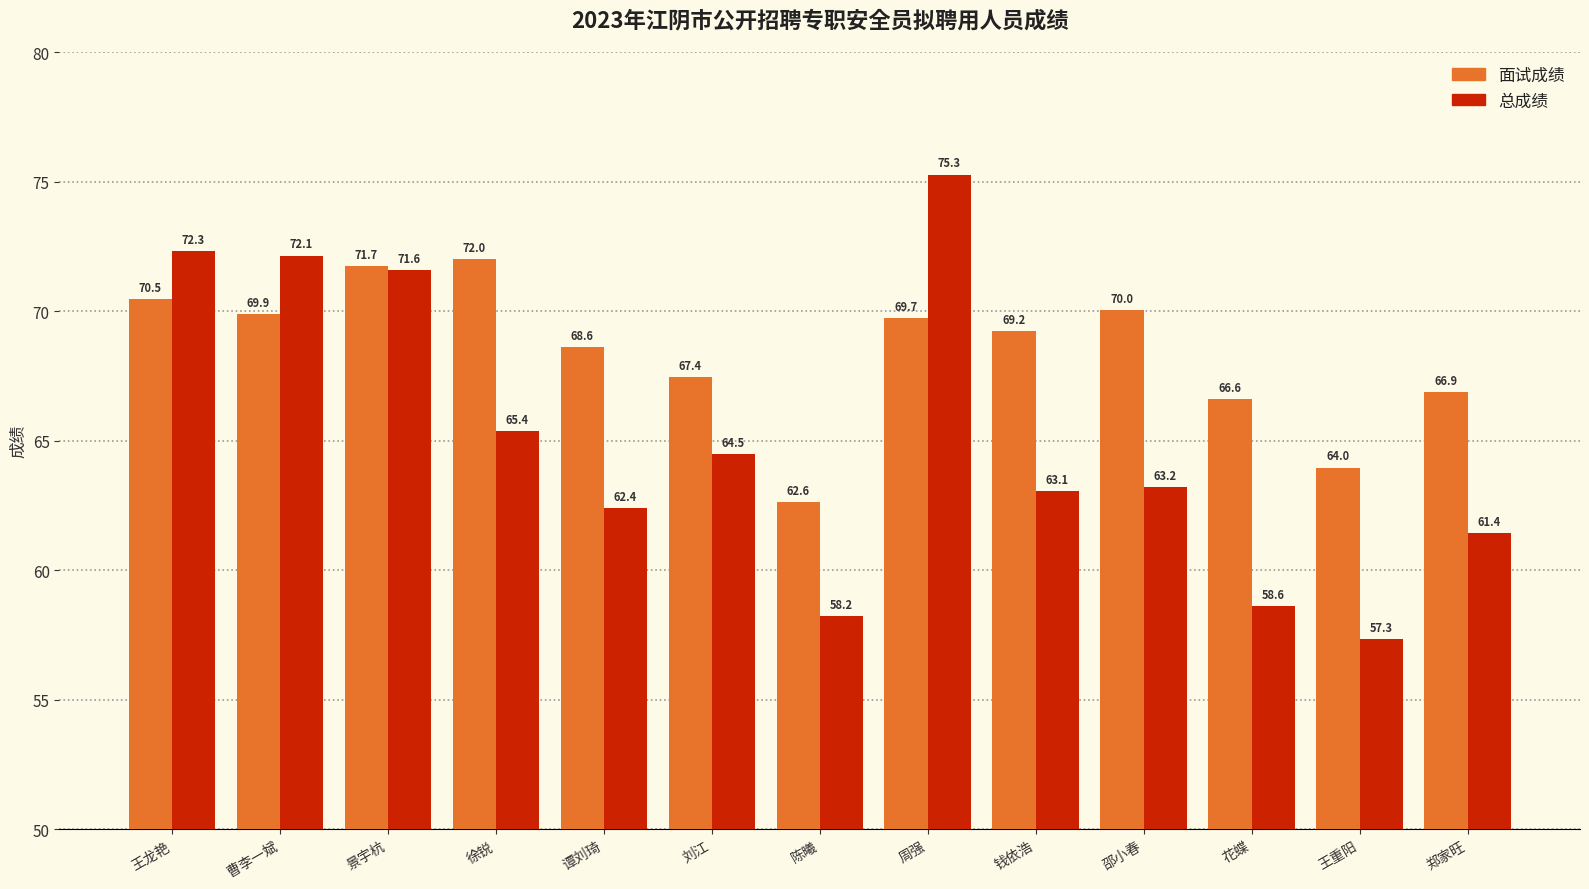

Reading right to left, transcribe all the data shown in this chart.

面试成绩: 66.9	64.0	66.6	70.0	69.2	69.7	62.6	67.4	68.6	72.0	71.7	69.9	70.5
总成绩: 61.4	57.3	58.6	63.2	63.1	75.3	58.2	64.5	62.4	65.4	71.6	72.1	72.3